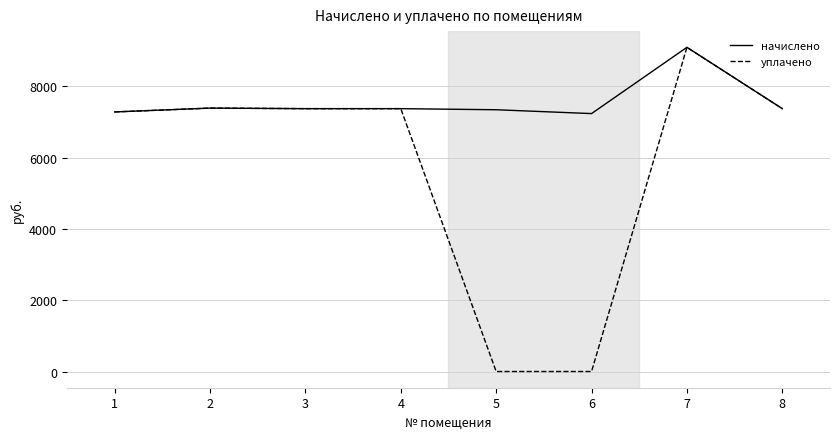

List the series in order of their overall mean, lowest first.

уплачено, начислено